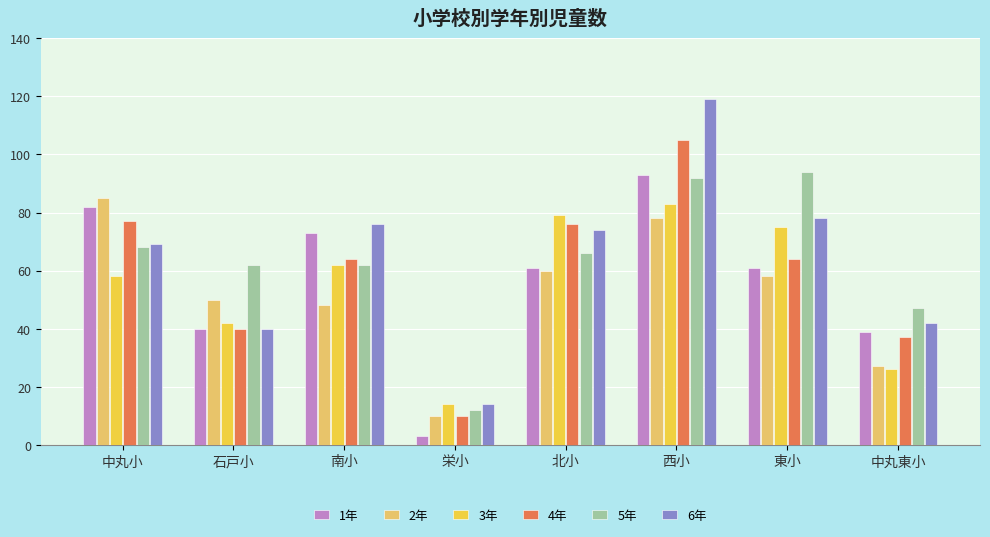

Where is 2年 nearest to the value 47?

南小